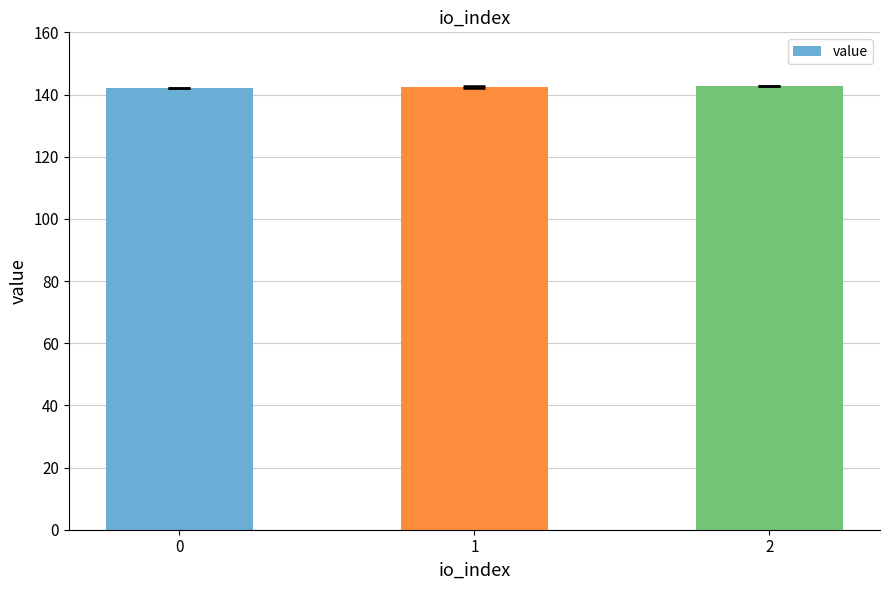

What is the average value?

142.4